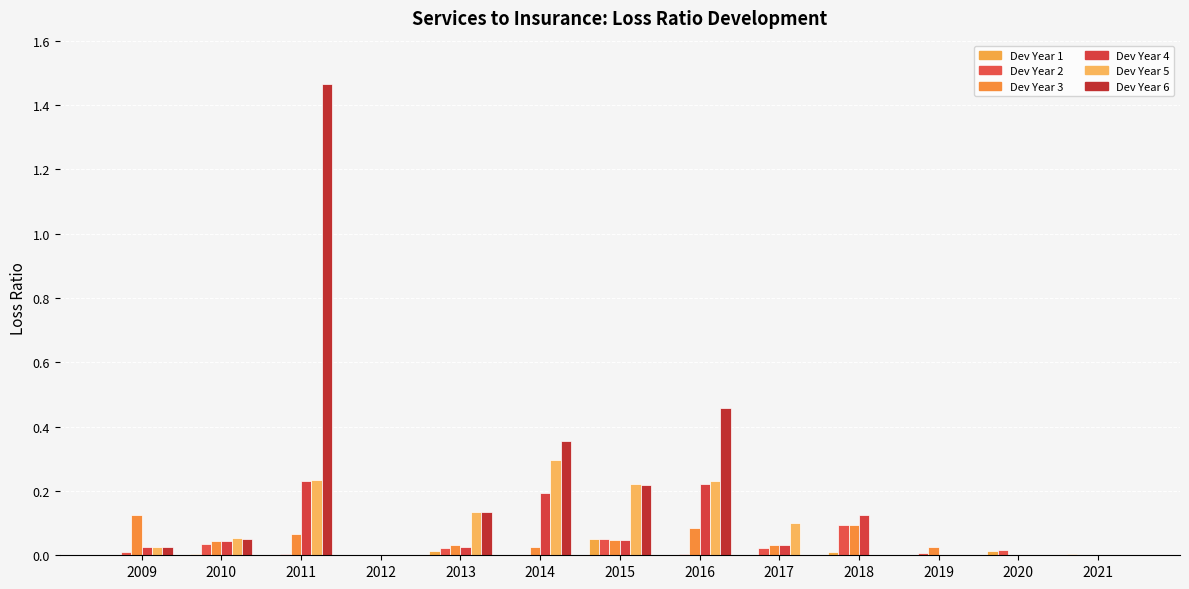

How many distinct data groups are displayed?

6